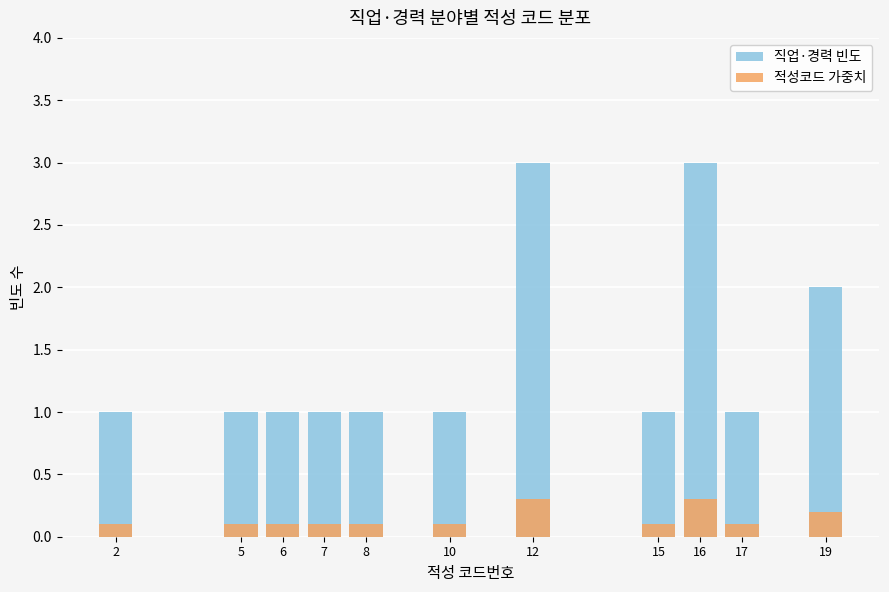

What is the difference between the 적성코드 가중치 values at 19 and 7?

0.1